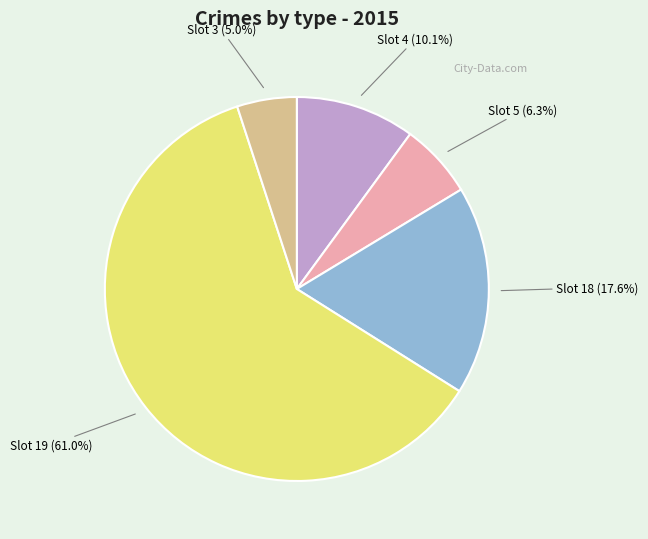

Count the number of slices in the pie.

5